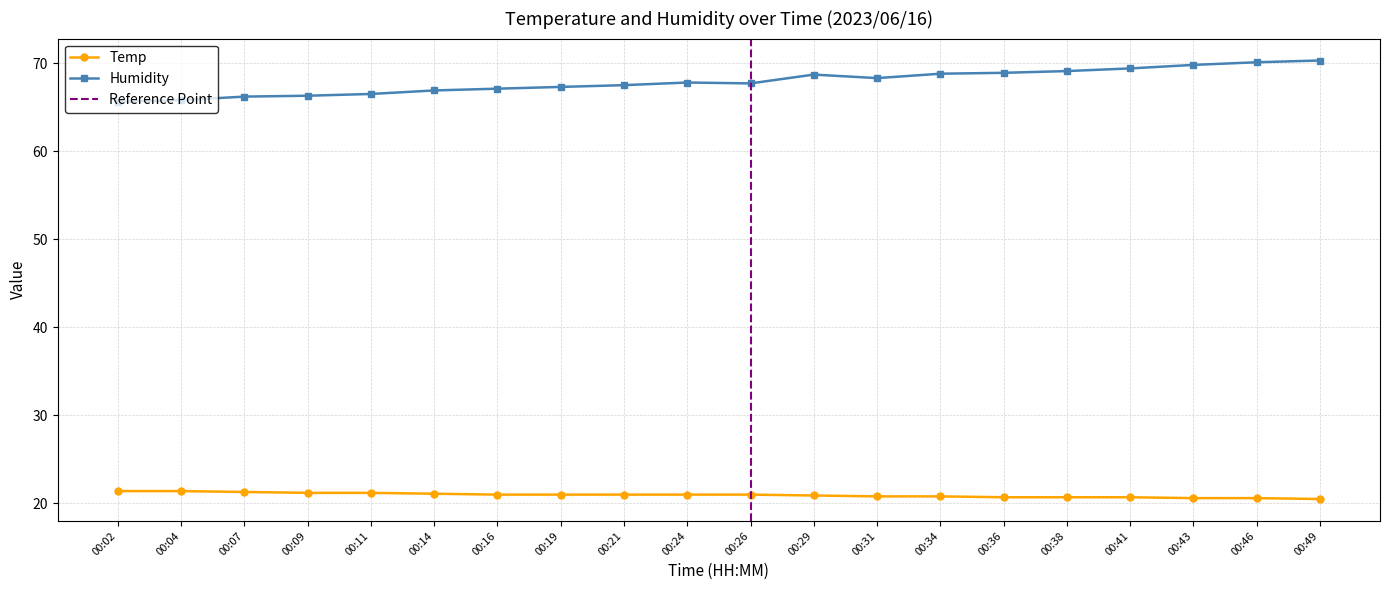

What is the difference between the maximum and second lowest values in the Humidity series?

4.5